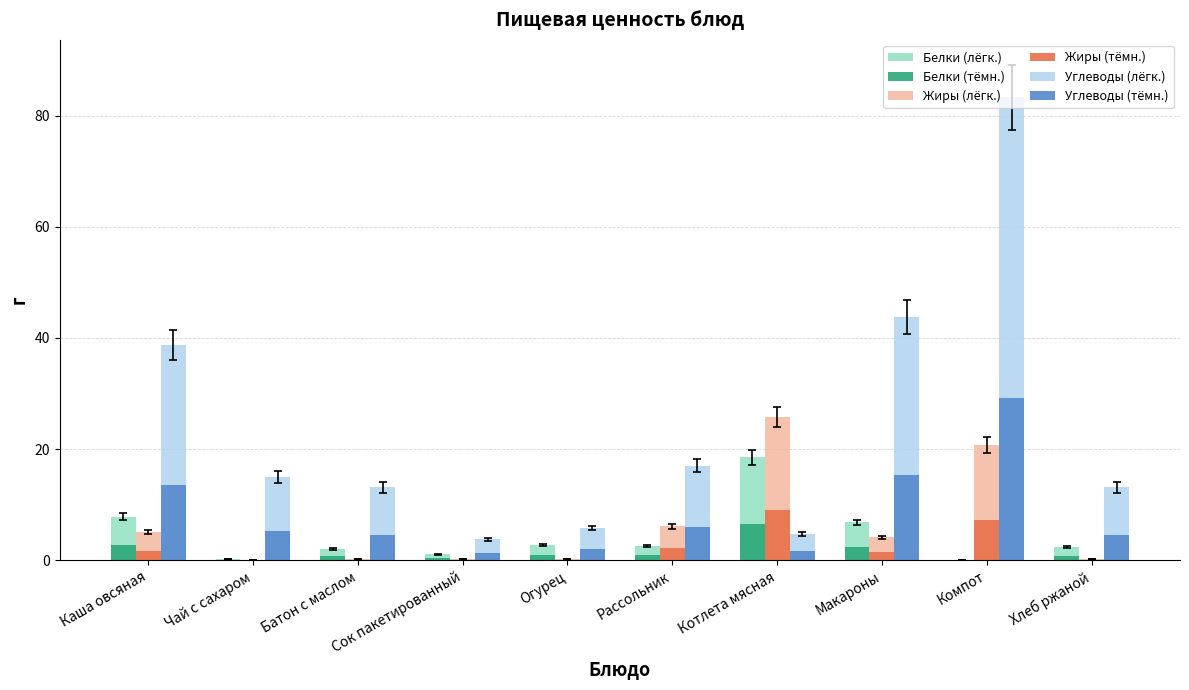

True or false: Белки (тёмн.) has a value of 2.8 at Каша овсяная.

True